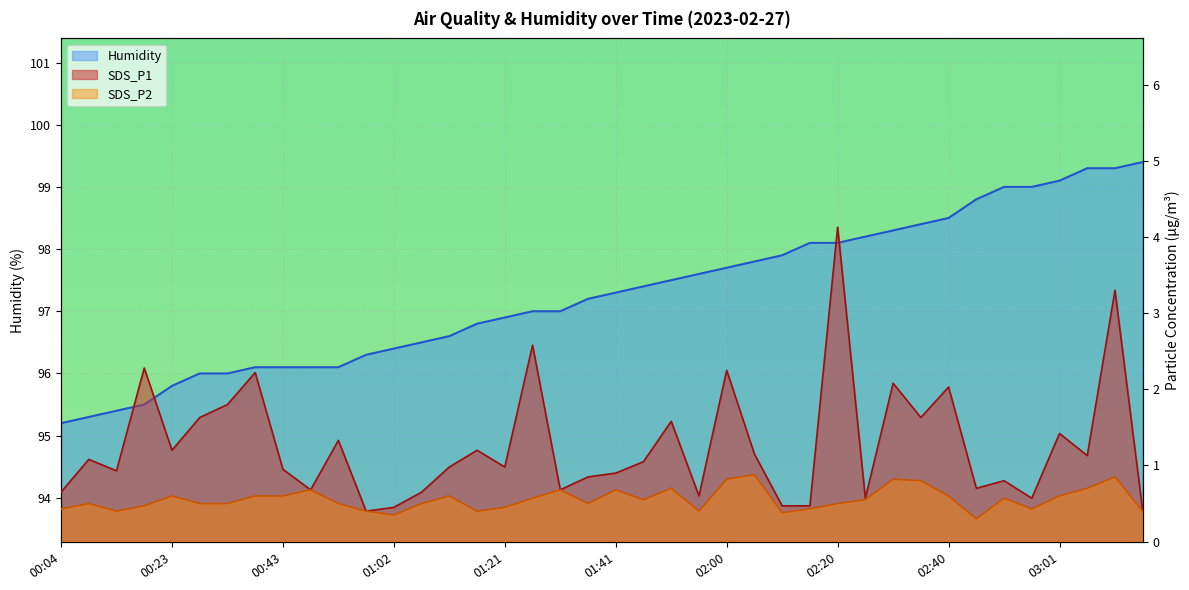

True or false: Humidity and SDS_P2 intersect in this chart.

False